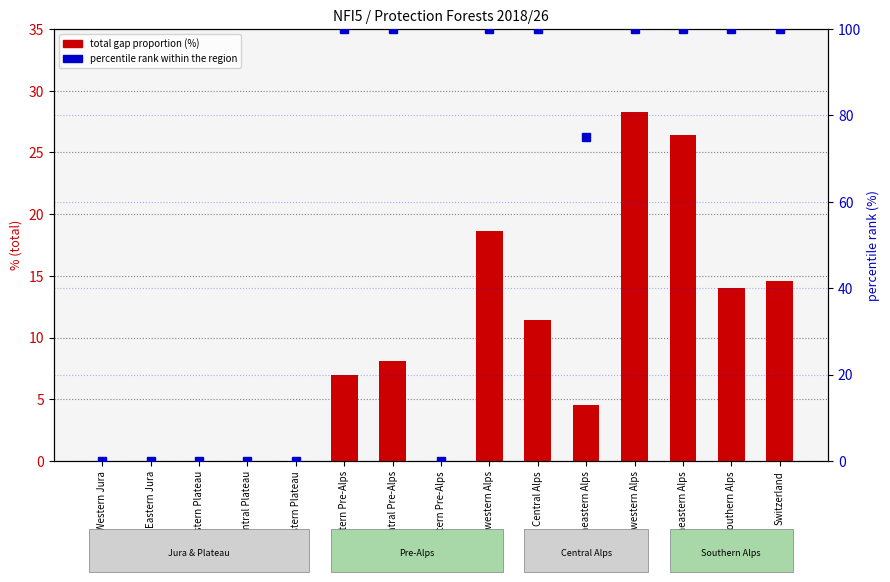

Rank the series by their maximum value, from highest to lowest.

percentile rank within the region, total gap proportion (%)